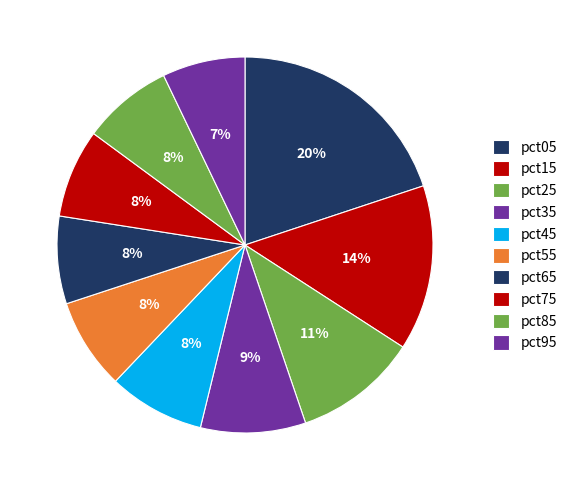

Which slice is the largest?

pct05